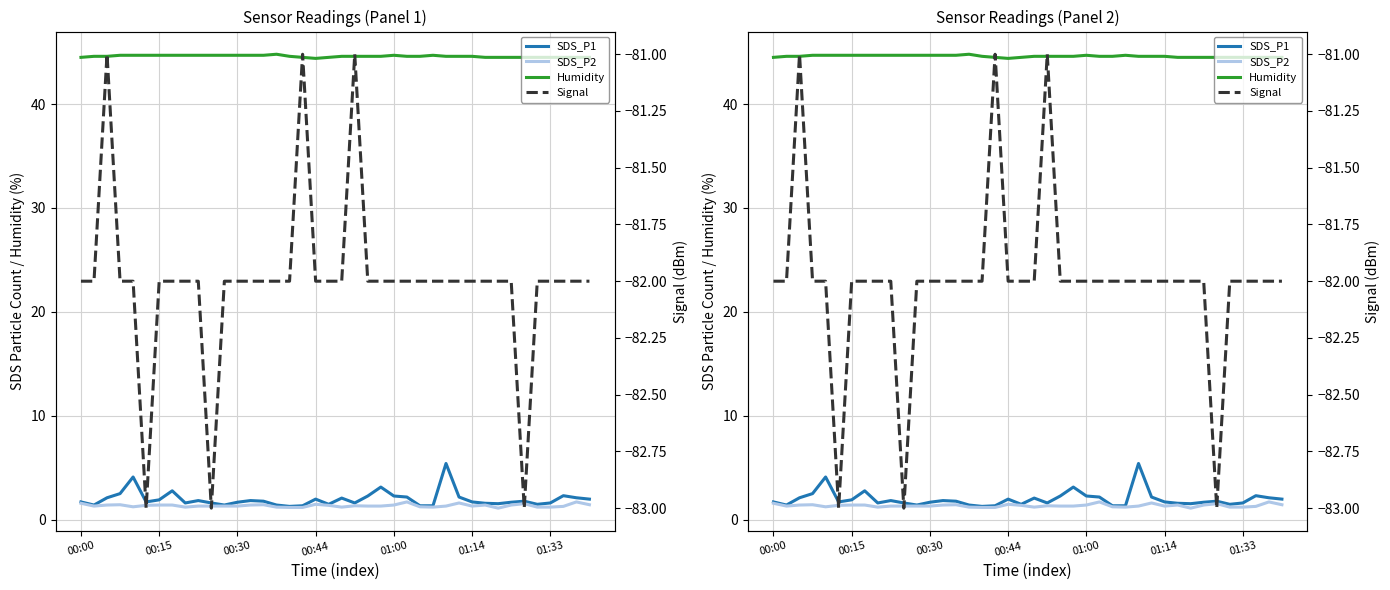

True or false: Humidity and SDS_P2 cross at least once.

False